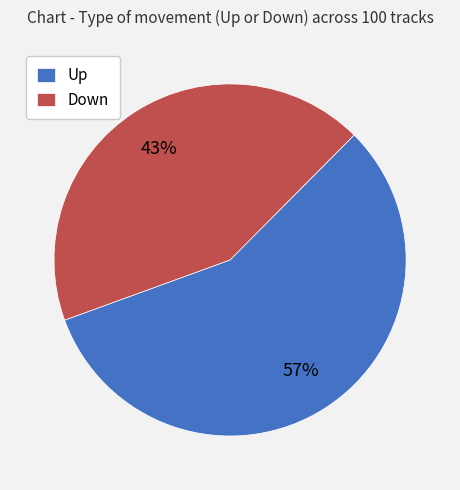

Which slice is the smallest?

Down